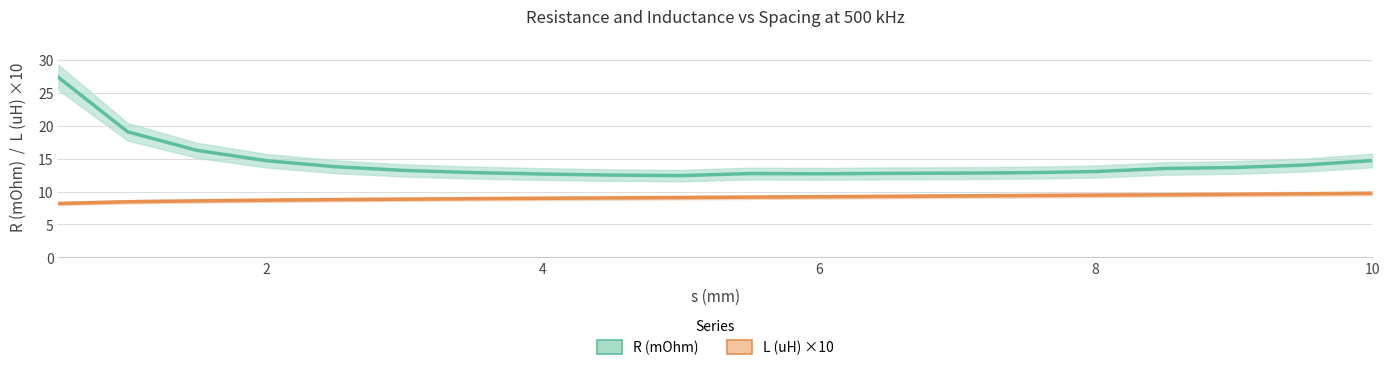

What is the spread (max minus min) of values at 8?

3.6